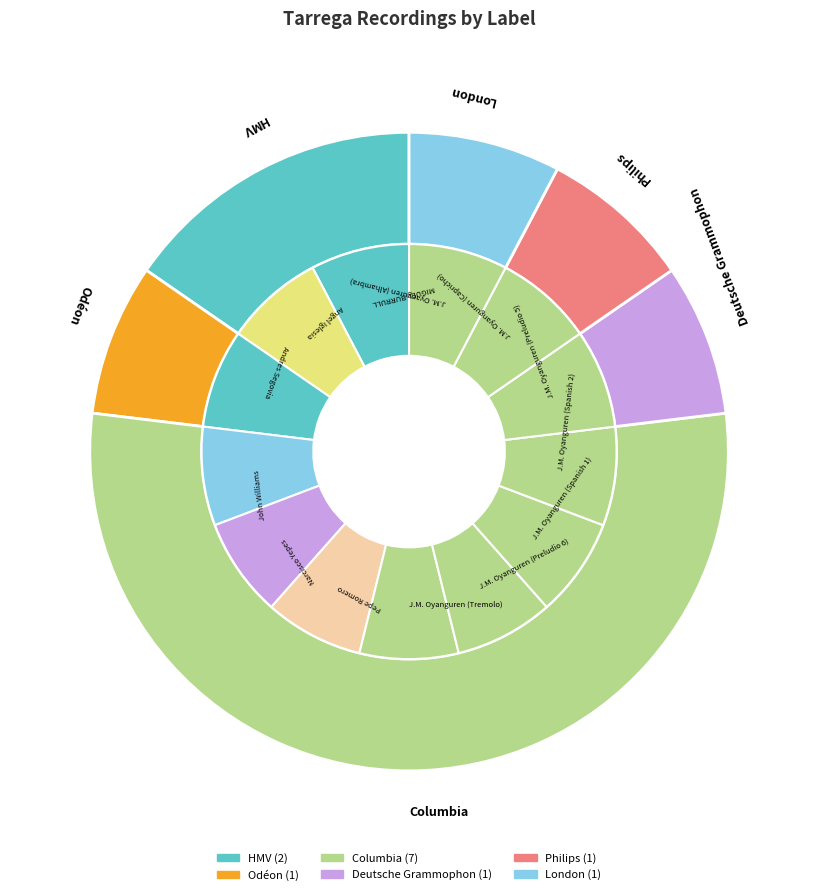

What percentage is the Odéon slice, to the nearest percent?

8%